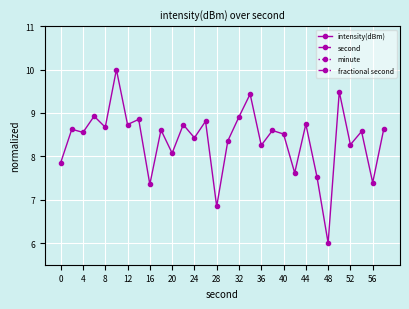

True or false: intensity(dBm) has more than 0 points higher than both neighbors.

True